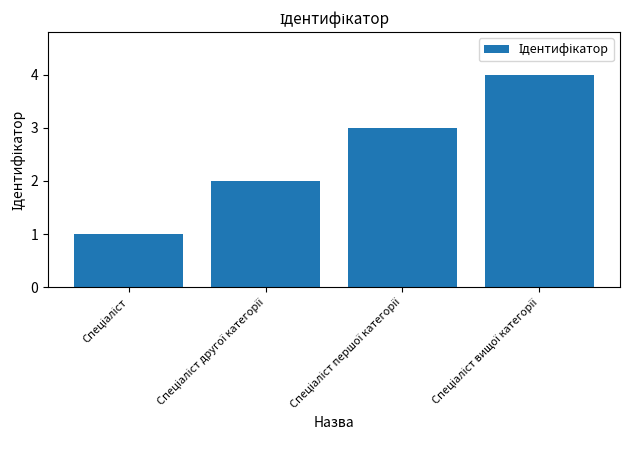

What is the sum of all values?

10